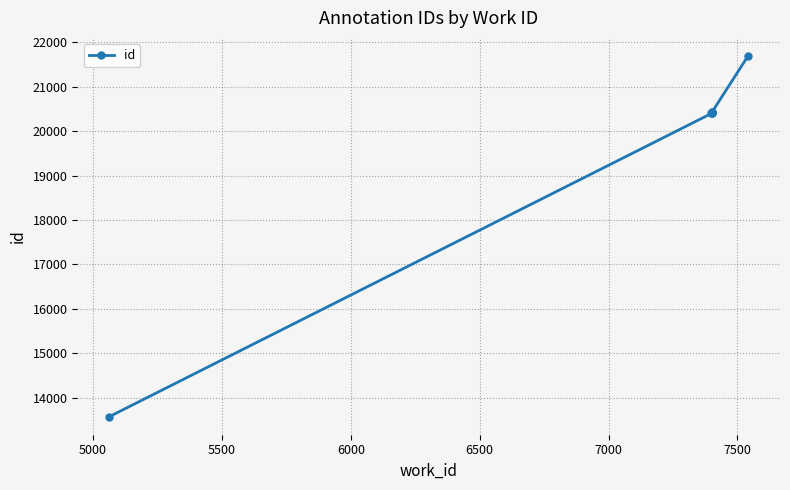

What is the greatest value displayed?

21691